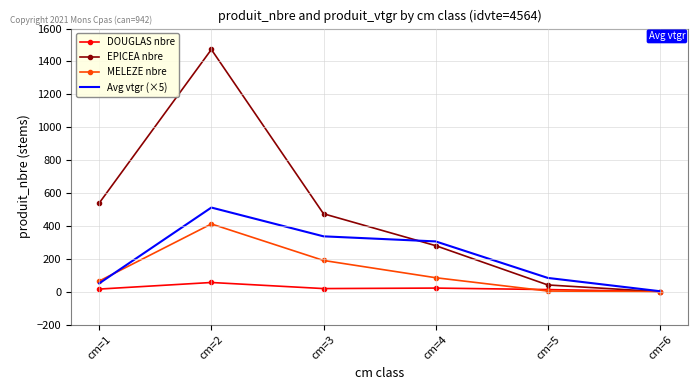

What is the difference between the maximum and second lowest values in the EPICEA nbre series?

1432.0